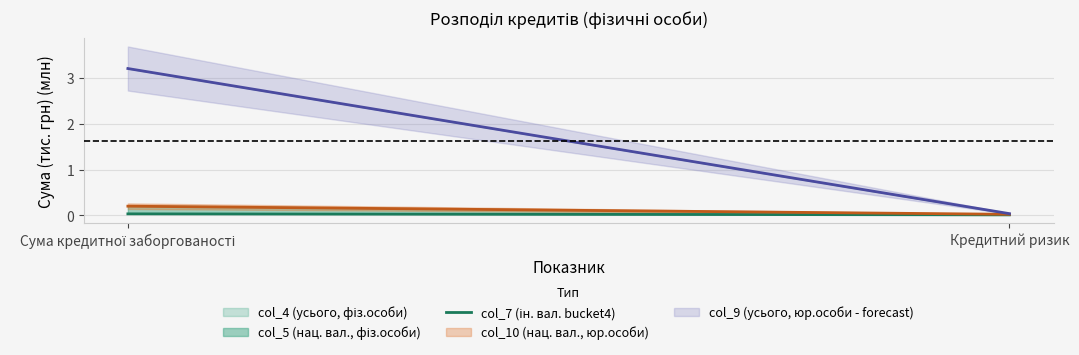

List the labels in order of value, largest first.

Сума кредитної заборгованості, Кредитний ризик